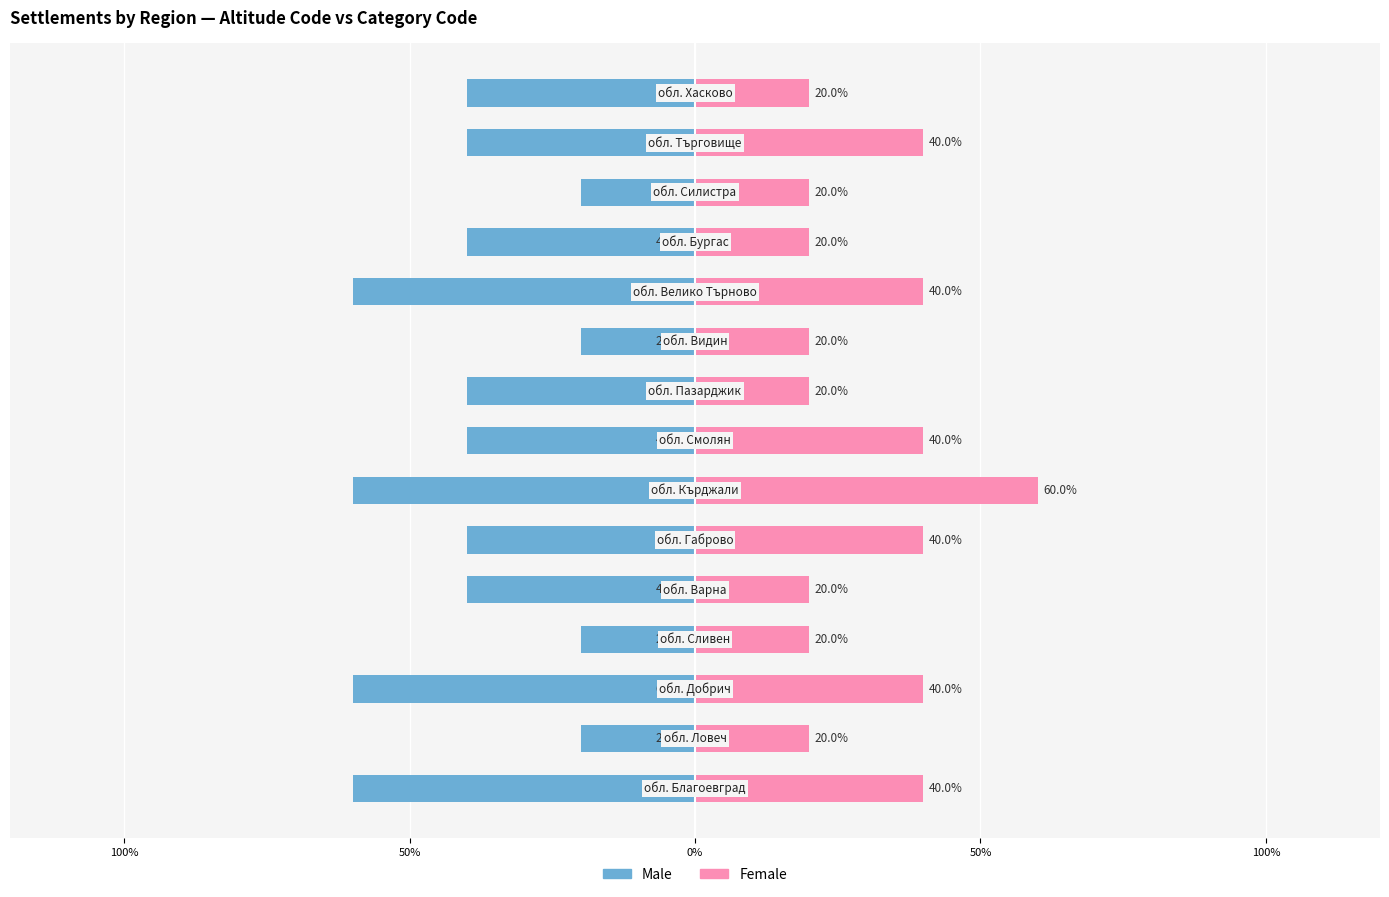

How many data points does each series have?

15